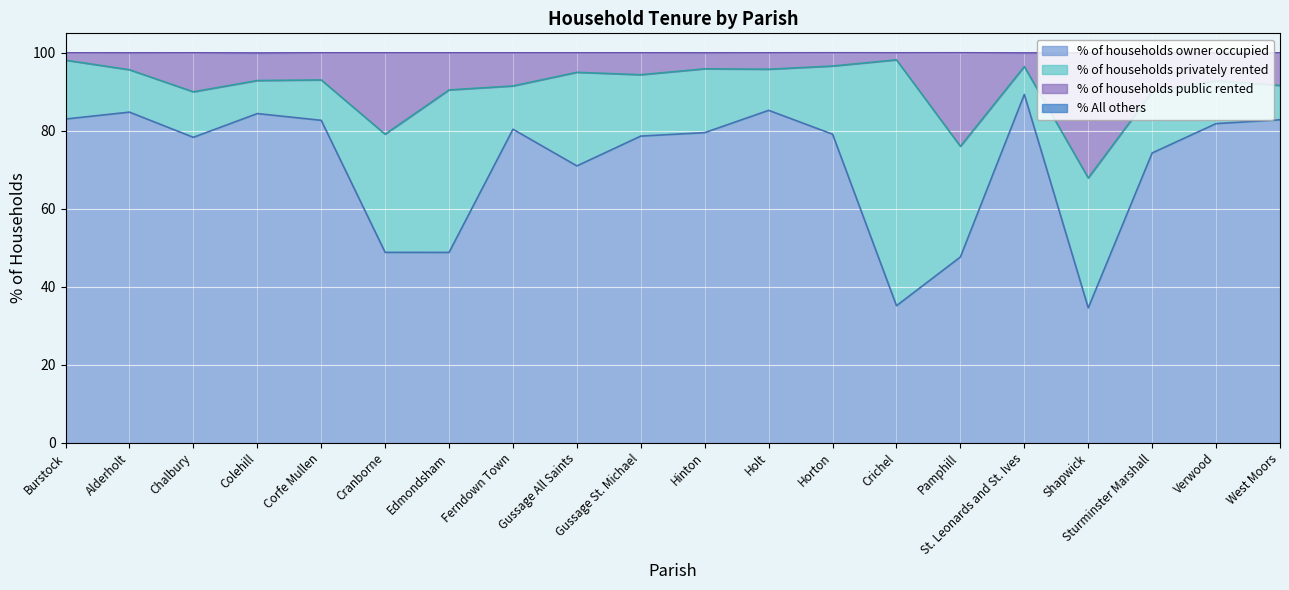

What is the minimum value for % of households owner occupied?

34.6